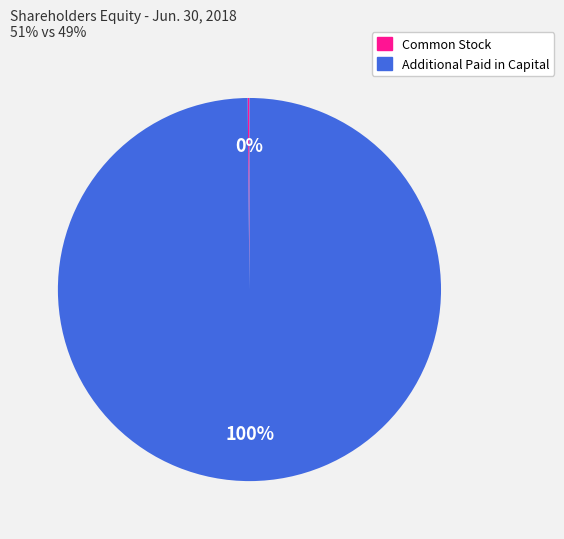

To the nearest percent, what is the difference between the largest and smallest slice percentages?

100%